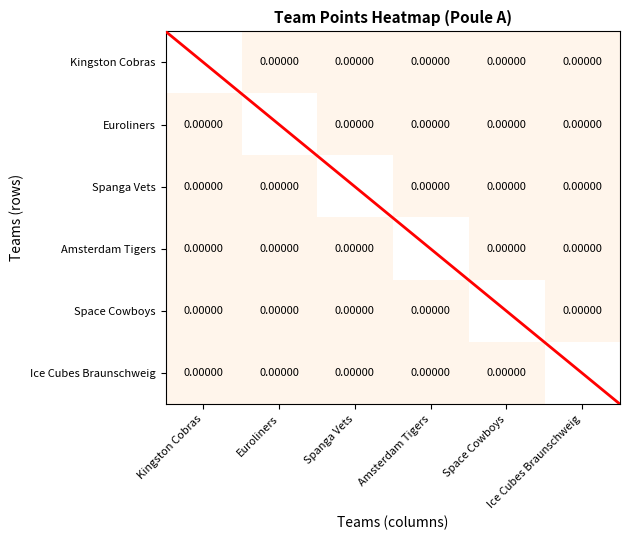

Which series has the largest range (max minus min)?

Euroliners